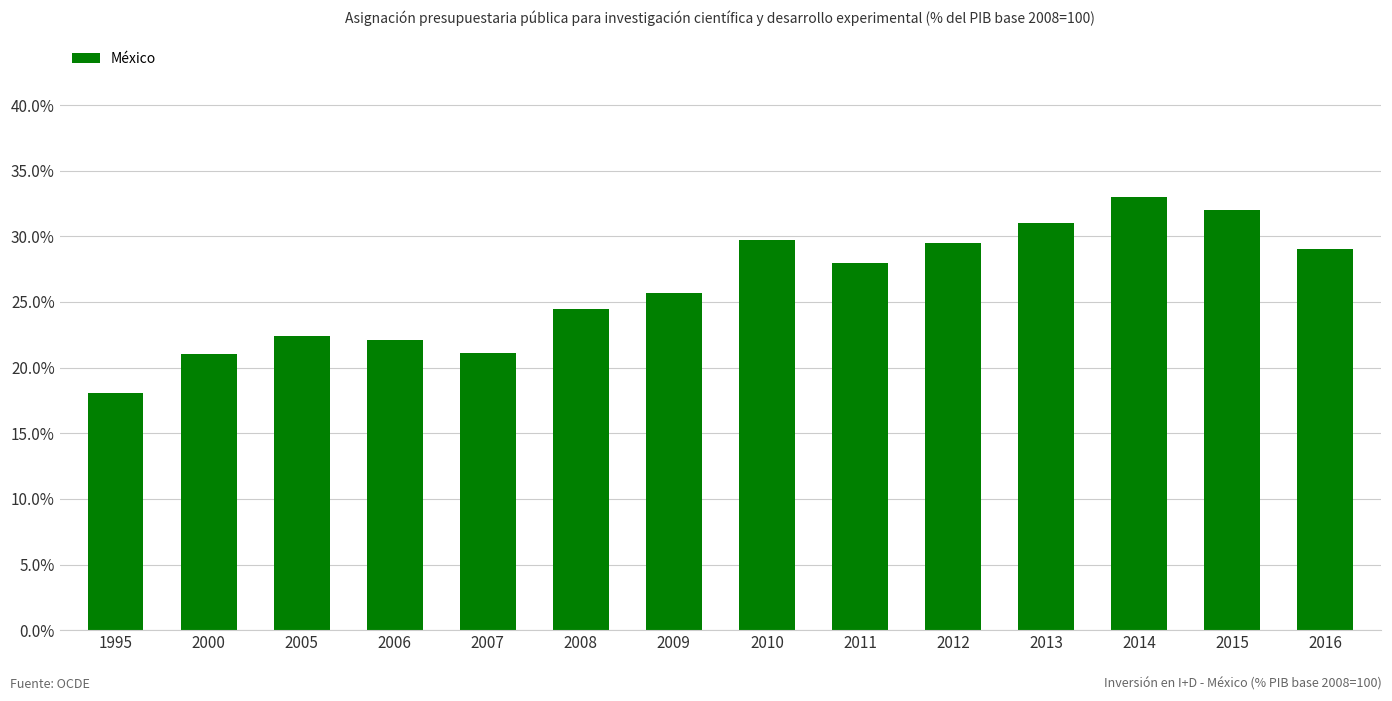

Reading right to left, list all the values displayed in this chart.

2016=0.3	2015=0.3	2014=0.3	2013=0.3	2012=0.3	2011=0.3	2010=0.3	2009=0.3	2008=0.2	2007=0.2	2006=0.2	2005=0.2	2000=0.2	1995=0.2